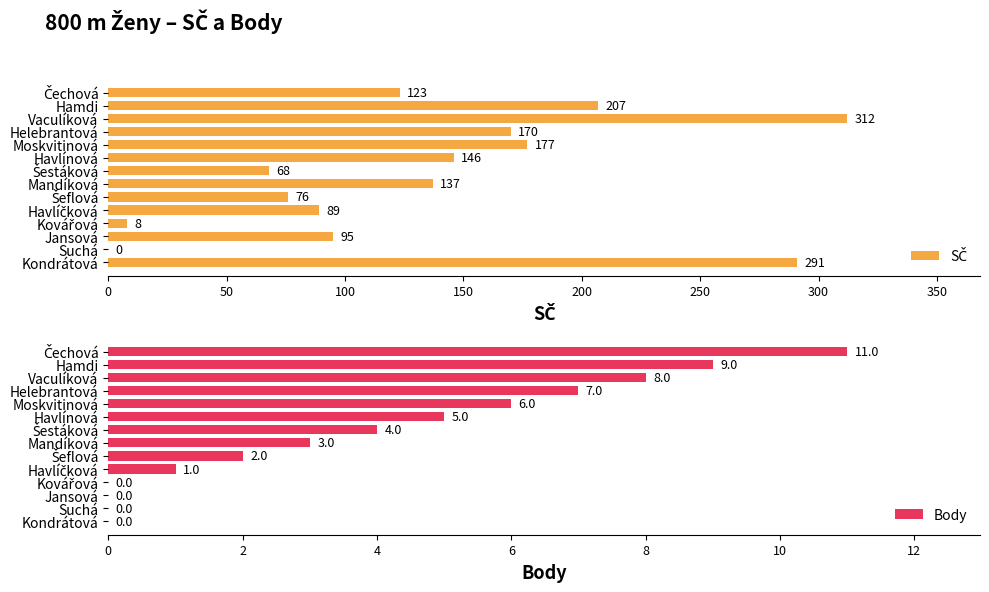

What is the sum of all Body values?

56